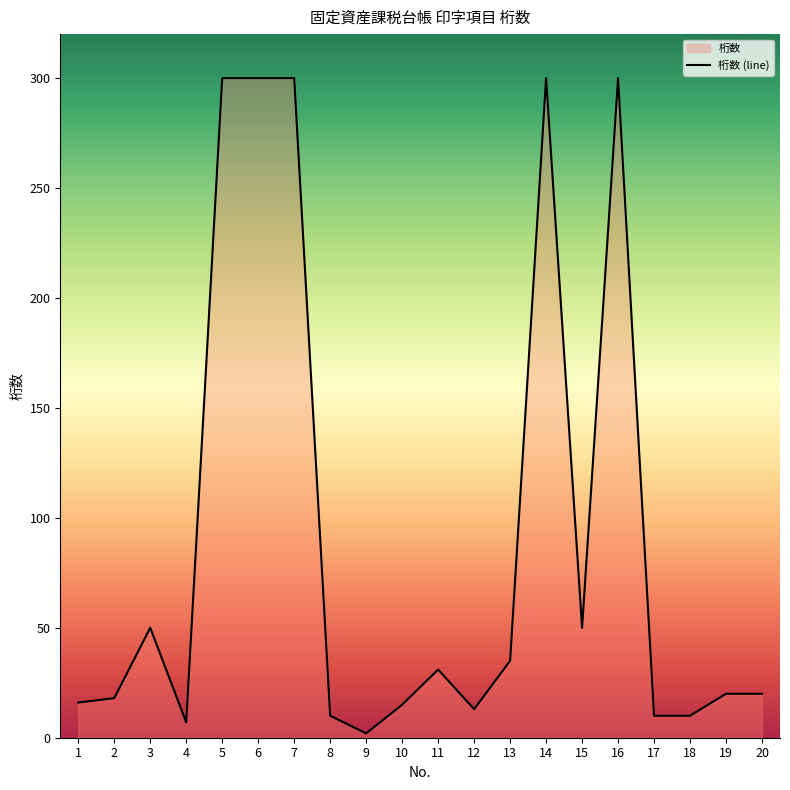

Is it true that the value at 14 is 483?

False